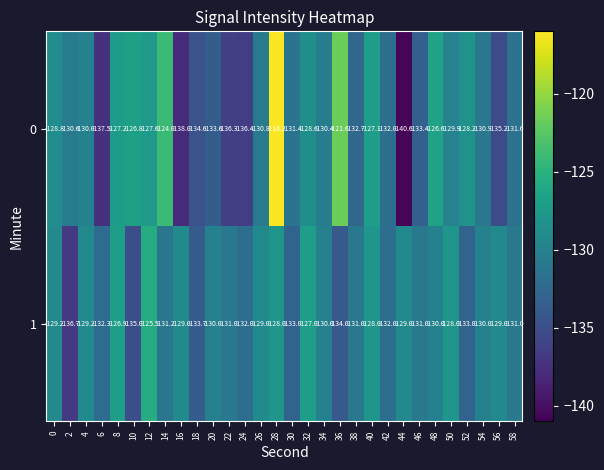

What is the smallest value displayed?

-140.6